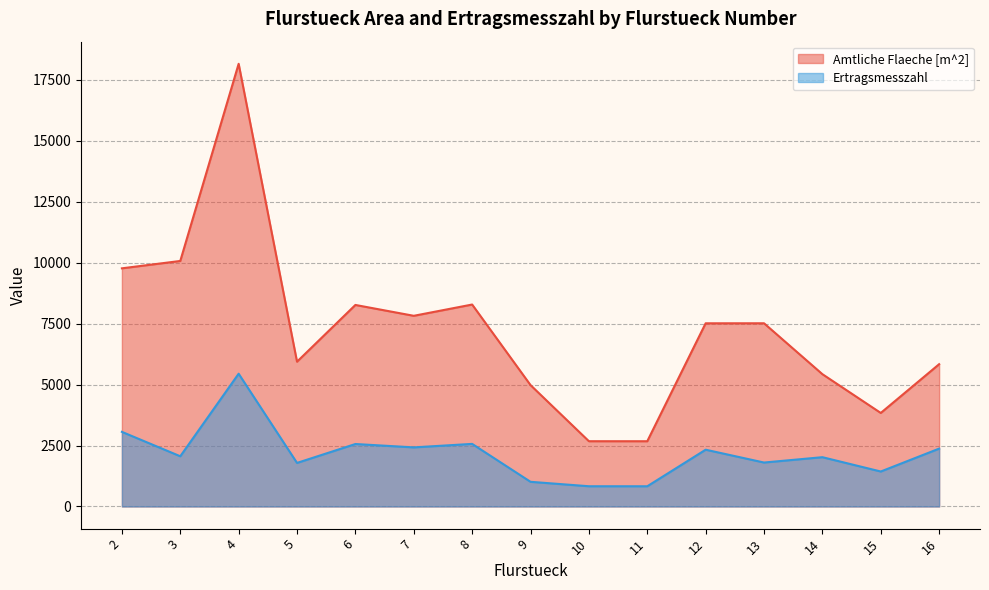

Which series has the largest total across all categories?

Amtliche Flaeche [m^2]